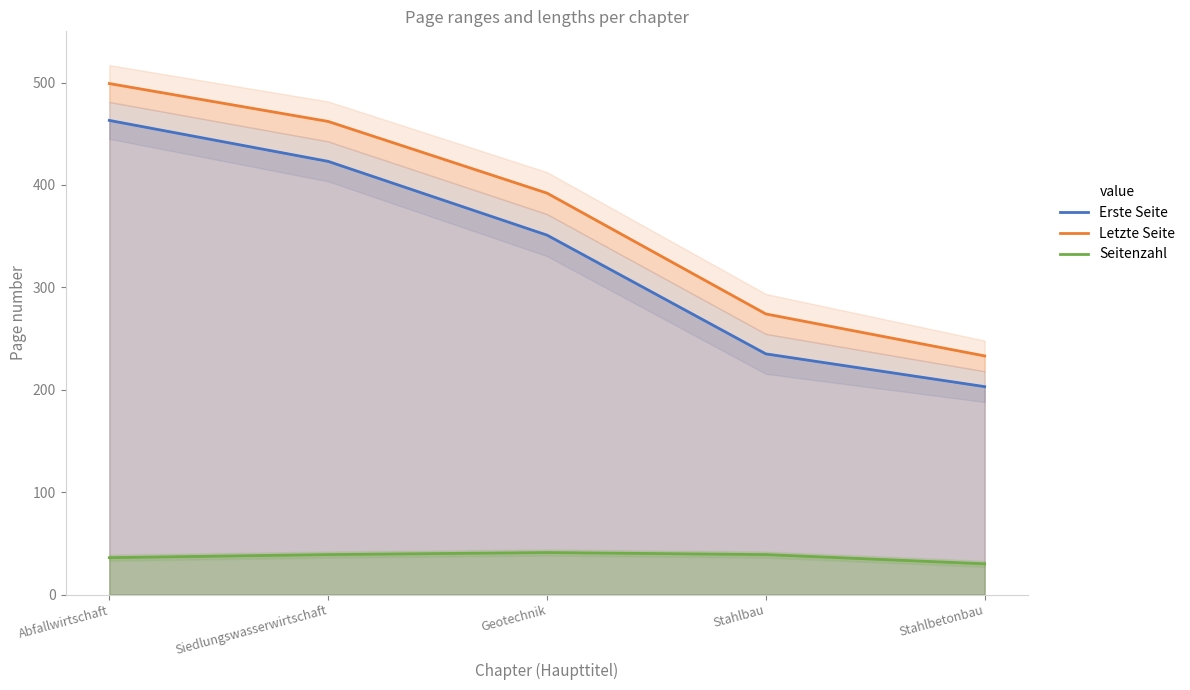

Where is Erste Seite nearest to the value 333?

Geotechnik